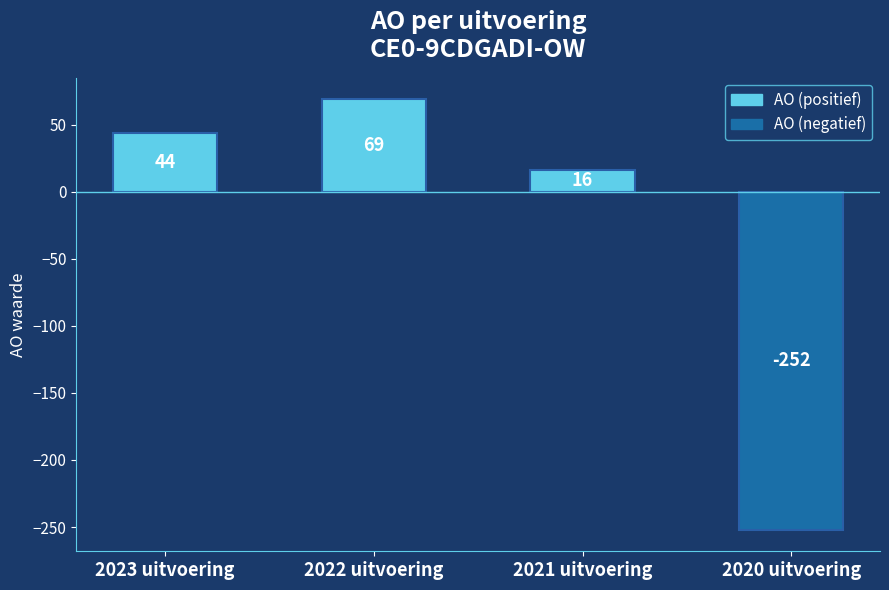

Rank the categories by value from lowest to highest.

2020 uitvoering, 2021 uitvoering, 2023 uitvoering, 2022 uitvoering